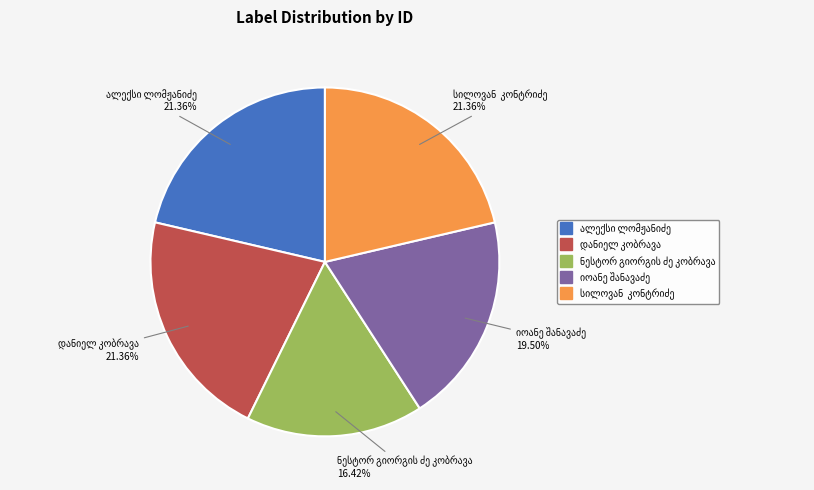

Does any single category account for the majority?

No